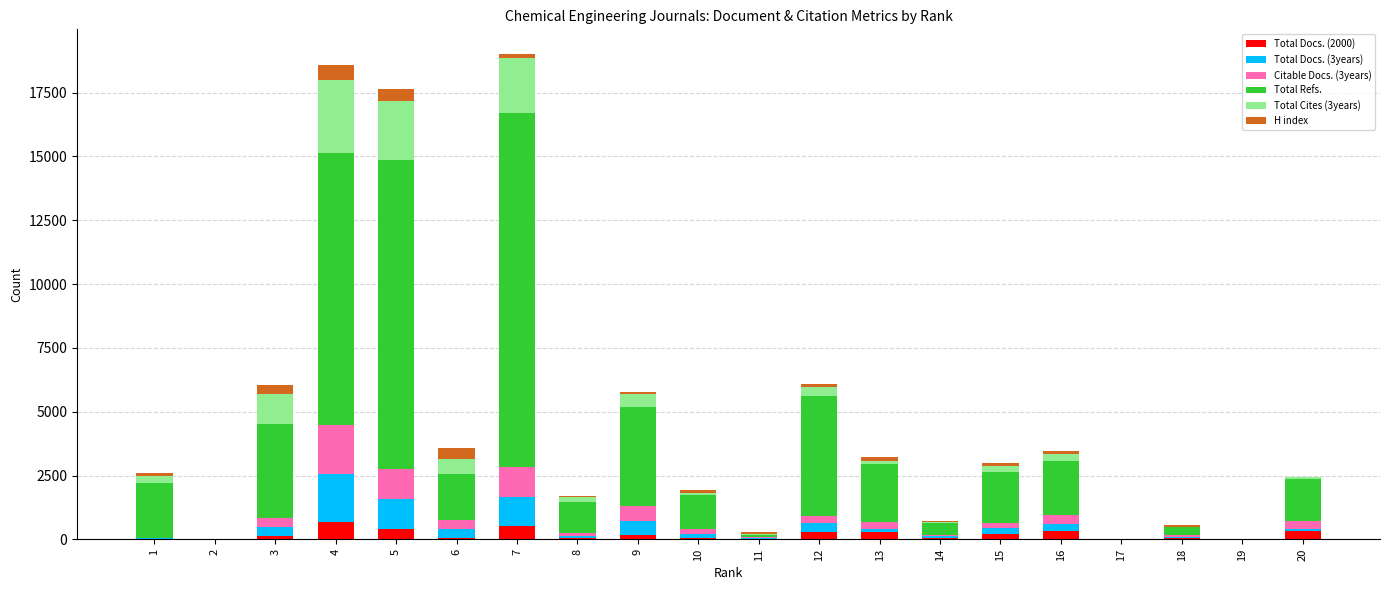

What are all the series names shown in the legend?

Total Docs. (2000), Total Docs. (3years), Citable Docs. (3years), Total Refs., Total Cites (3years), H index